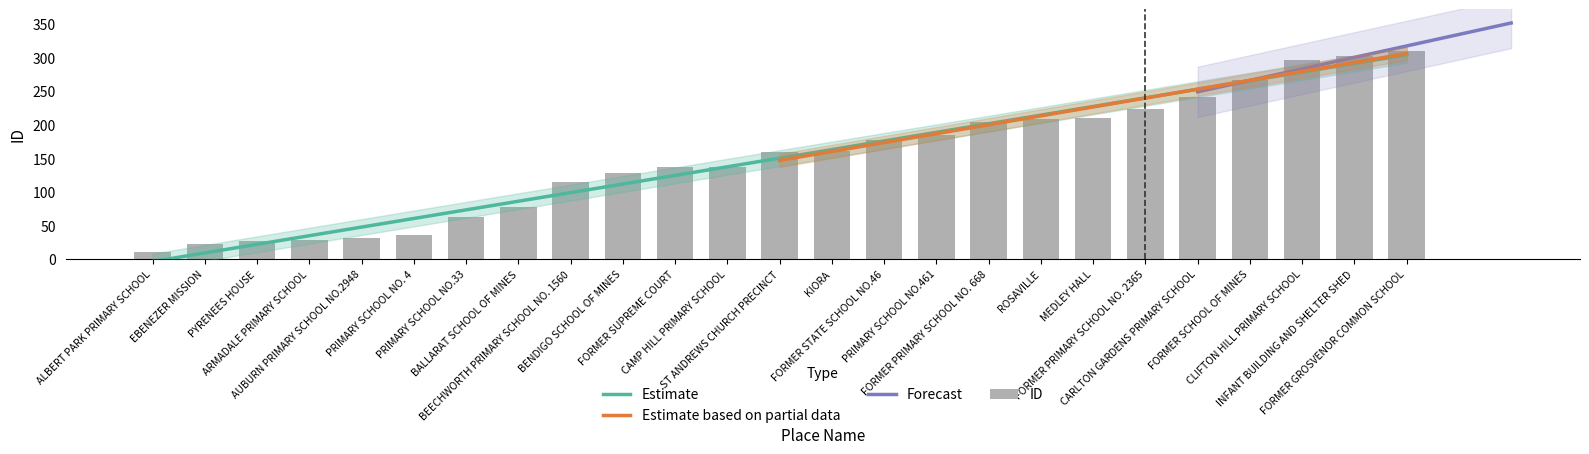

The value at FORMER SUPREME COURT is 137. True or false?

True